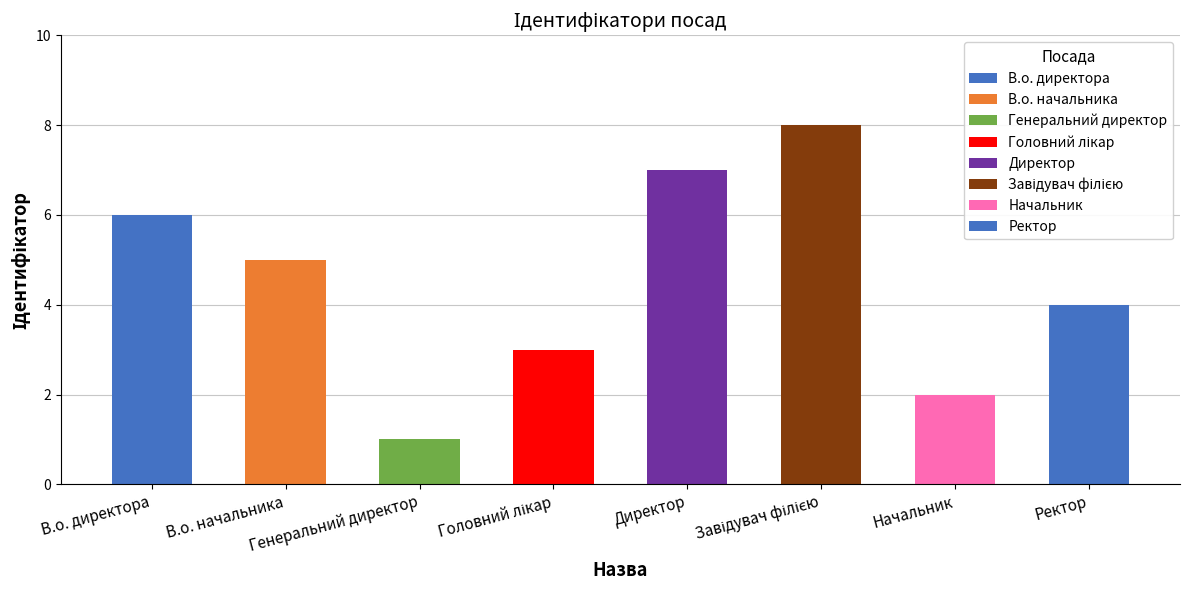

Reading right to left, extract all data points from this chart.

Ректор=4	Начальник=2	Завідувач філією=8	Директор=7	Головний лікар=3	Генеральний директор=1	В.о. начальника=5	В.о. директора=6